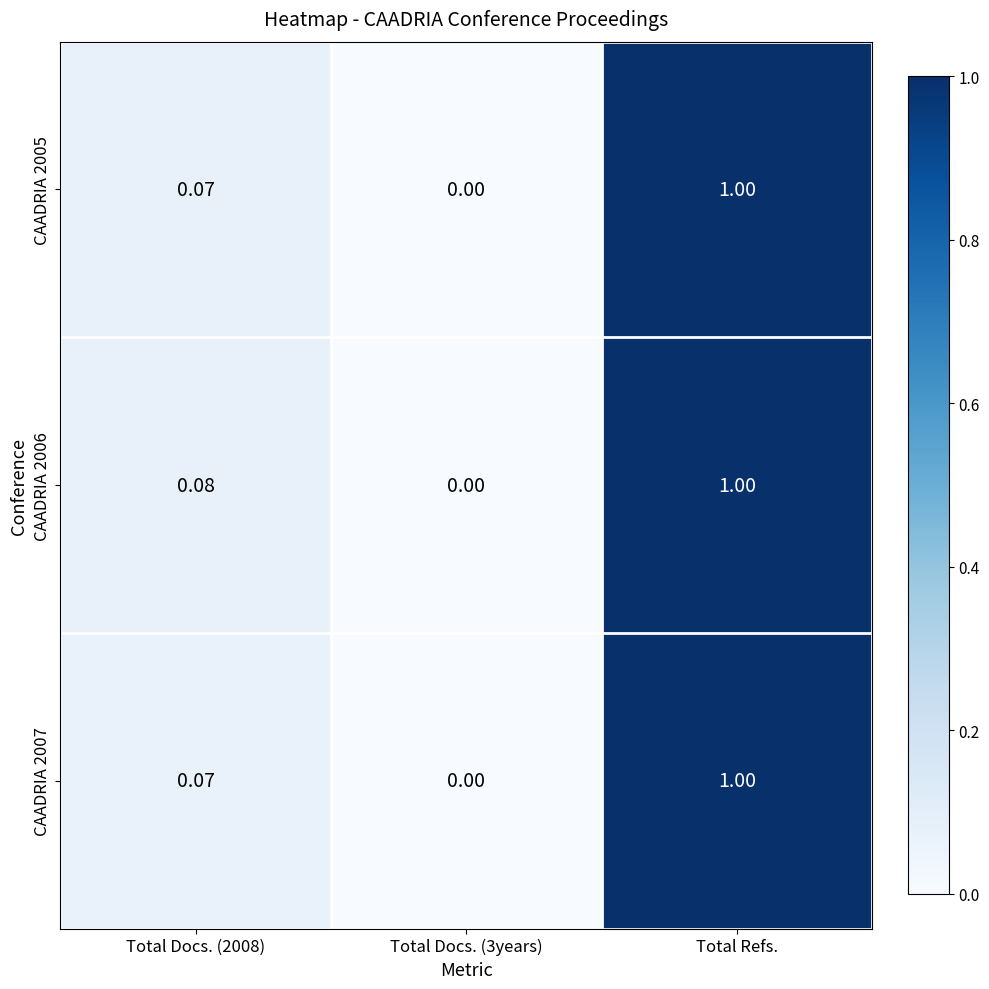

Is the value of CAADRIA 2007 at Total Docs. (2008) greater than the value of CAADRIA 2006 at Total Refs.?

No